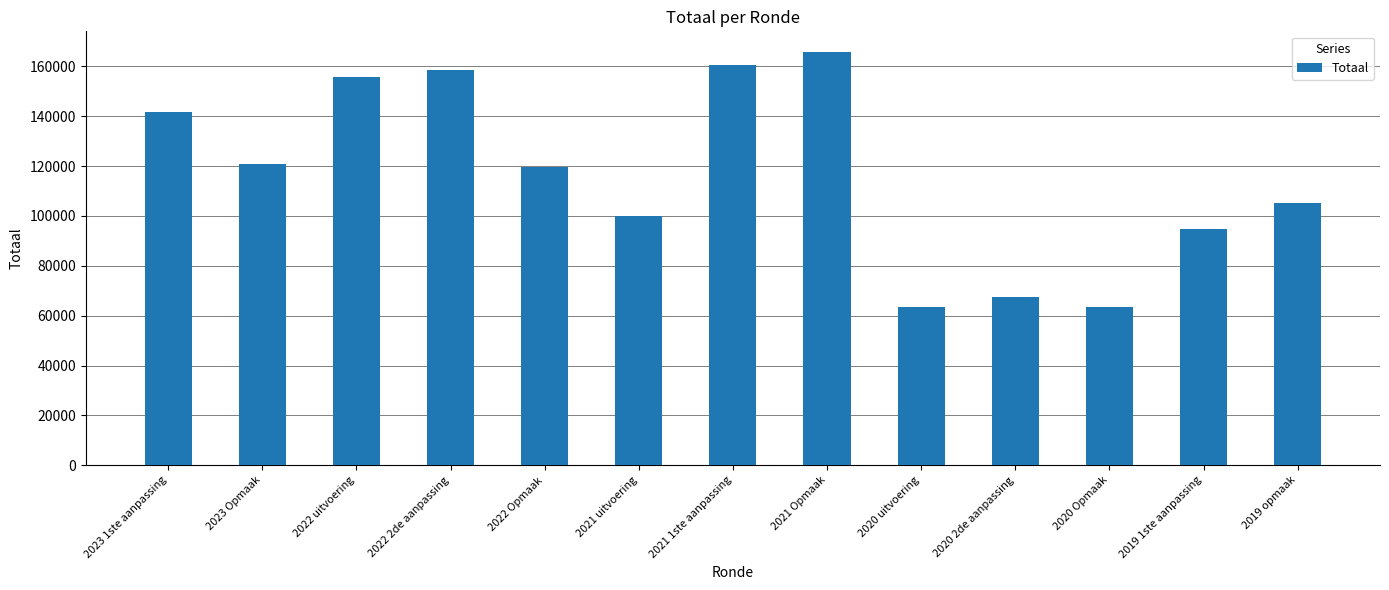

True or false: the data shows 15195 at 2020 Opmaak.

False